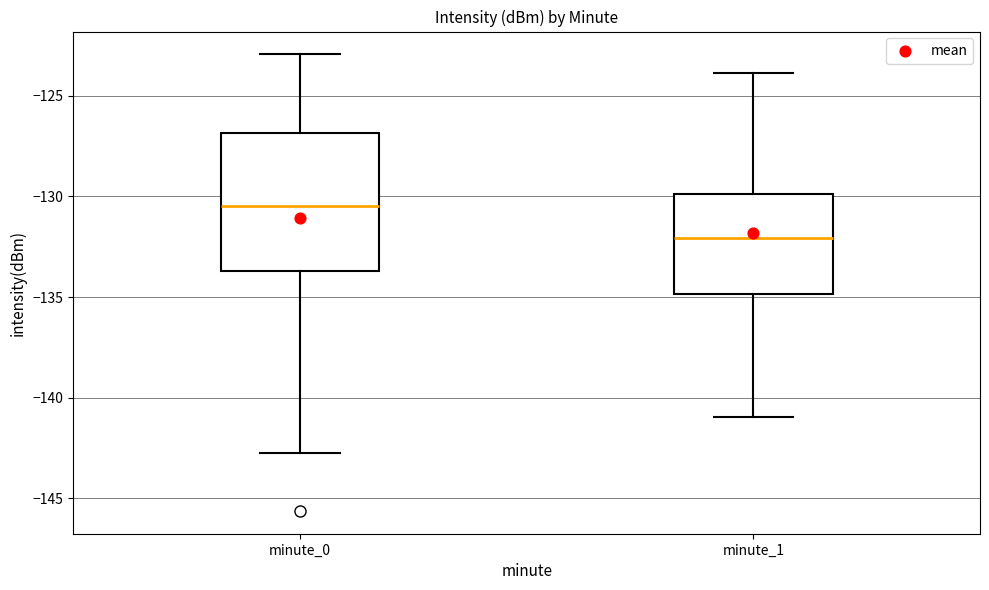

Reading left to right, transcribe this box plot: for each box, give where its median line is, the range the box spans, and where its two whiskers end, as read against the y-axis. The values are not printed on the chart, so give them approximately, as read against the axis.

minute_0: median -130.5, box -133.5 to -127.0, whiskers -142.5 to -123.0
minute_1: median -132.0, box -135.0 to -130.0, whiskers -141.0 to -124.0